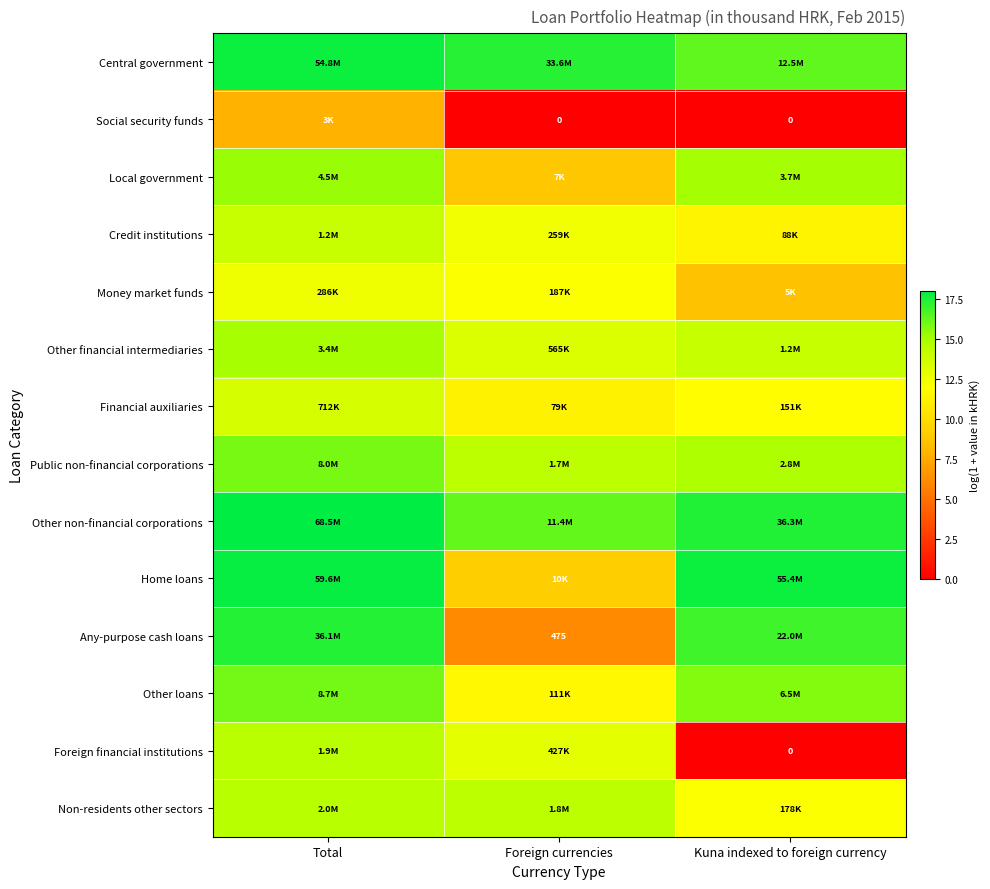

What value does the Central government series have at Foreign currencies?

17.3